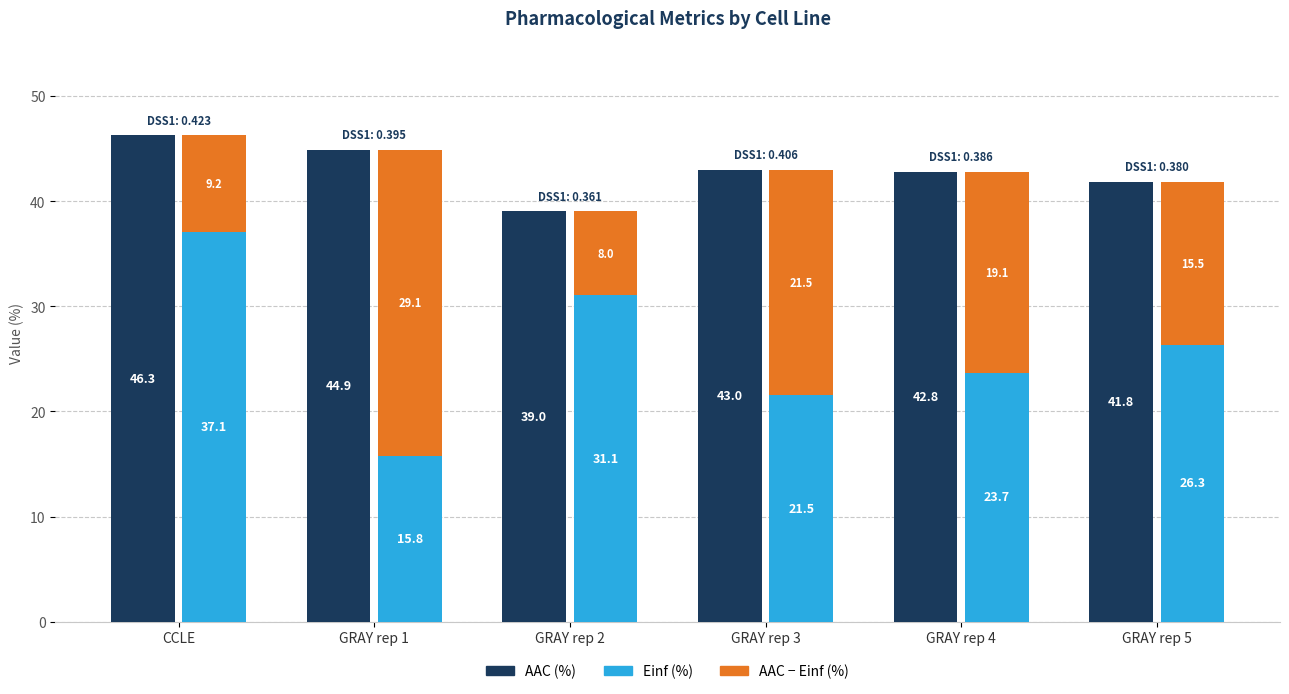

How many bars are there in each group?

3